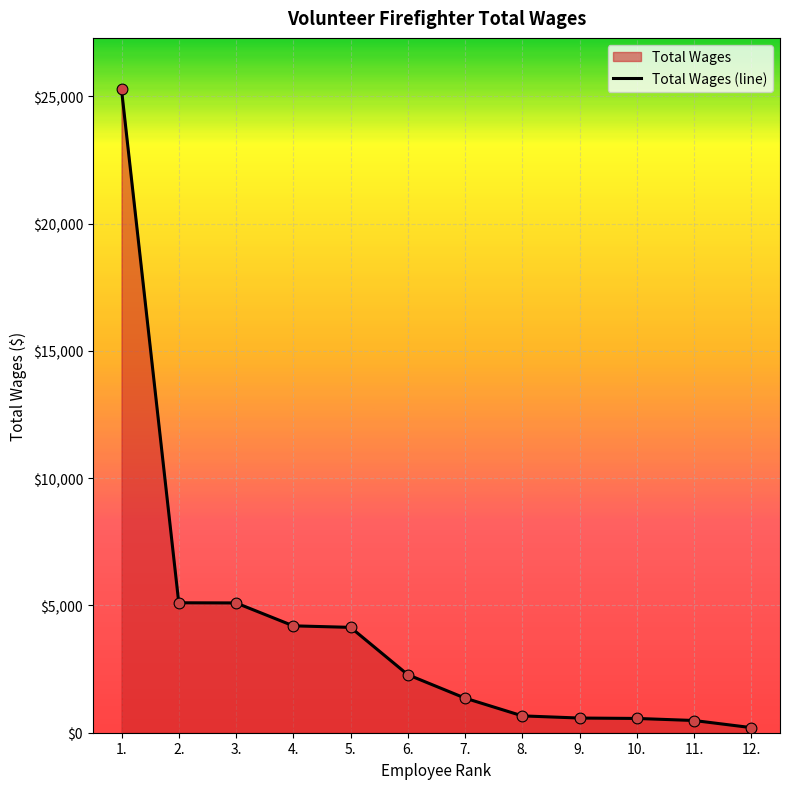

What is the change in value from 2. to 4.?

-906